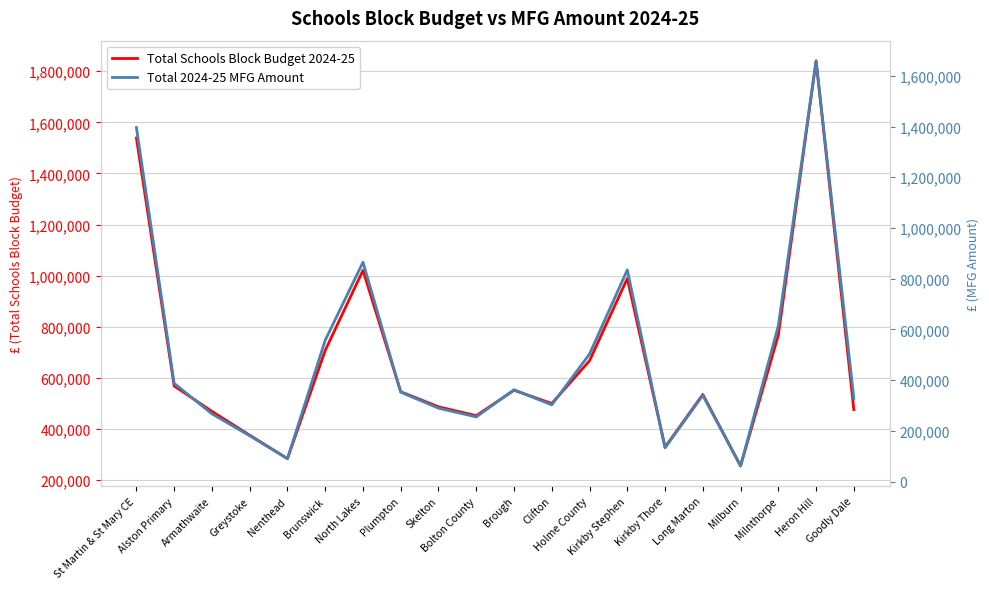

True or false: Total 2024-25 MFG Amount and Total Schools Block Budget 2024-25 intersect in this chart.

False